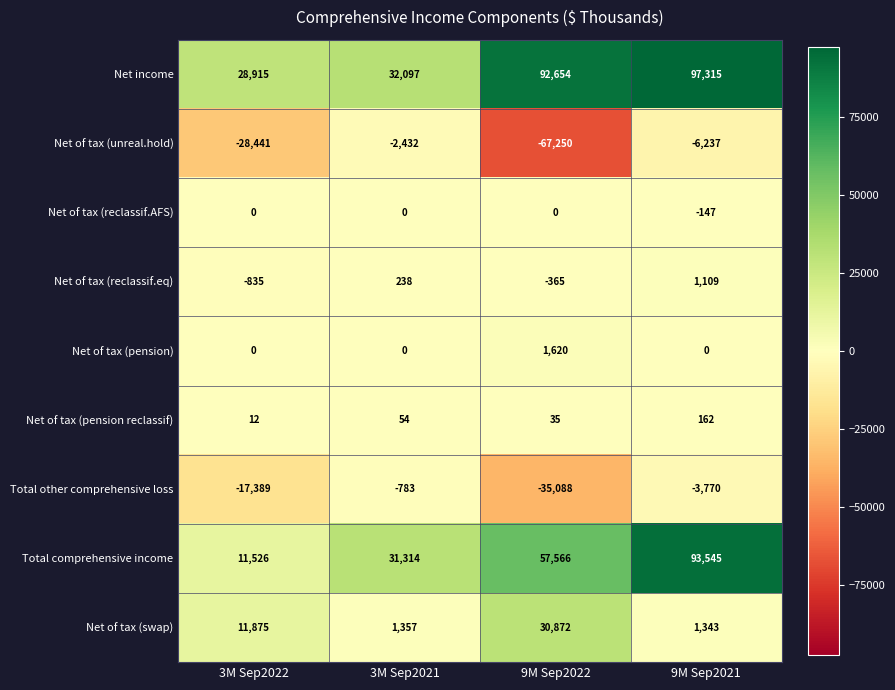

At which label is Net of tax (pension reclassif) closest to 87?

3M Sep2021